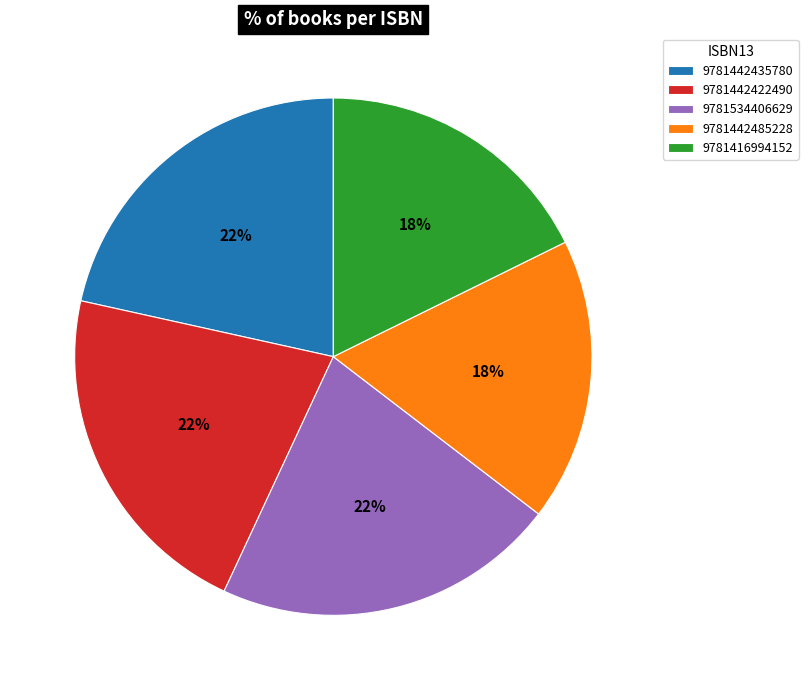

Is the sum of 9781534406629 and 9781442485228 greater than half?

No